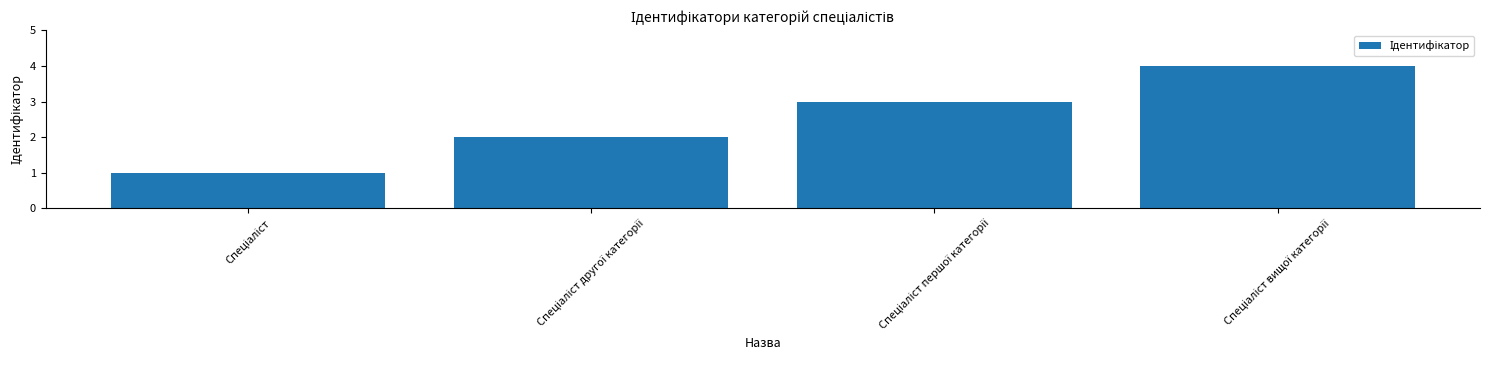

What is the sum of all values?

10